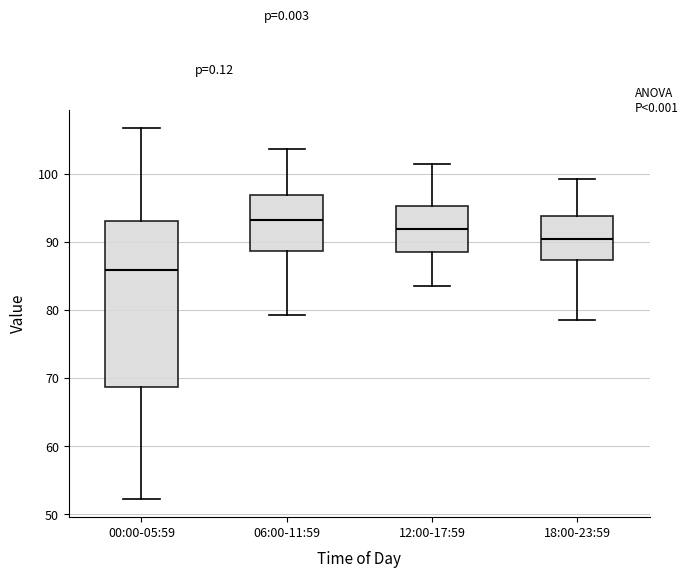

Comparing the boxes themselves (not the whiskers), which one is the tallest?

00:00-05:59